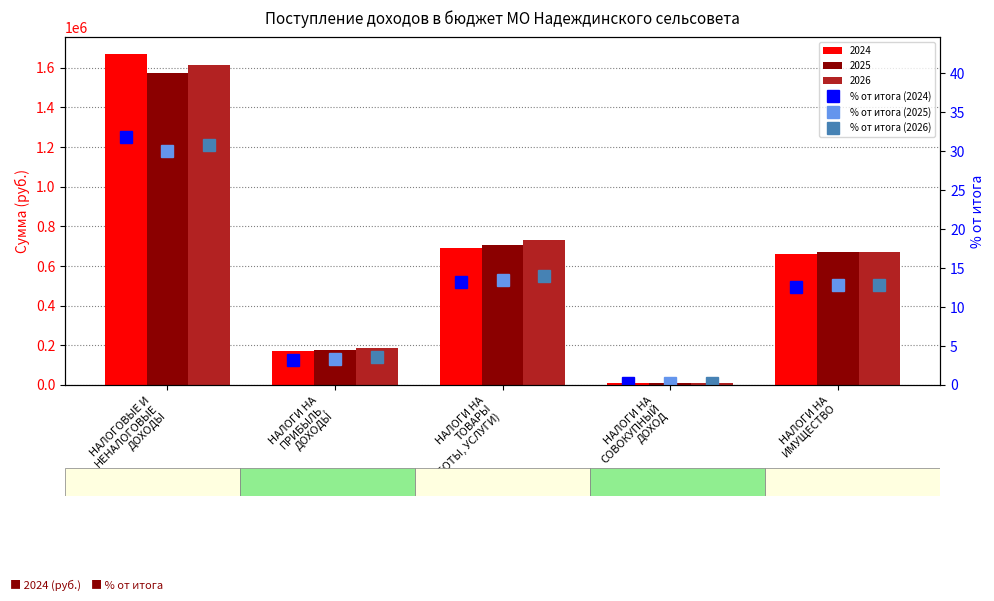

What is the difference between the highest and lowest values at НАЛОГИ НА
ТОВАРЫ
(РАБОТЫ, УСЛУГИ)?

0.8